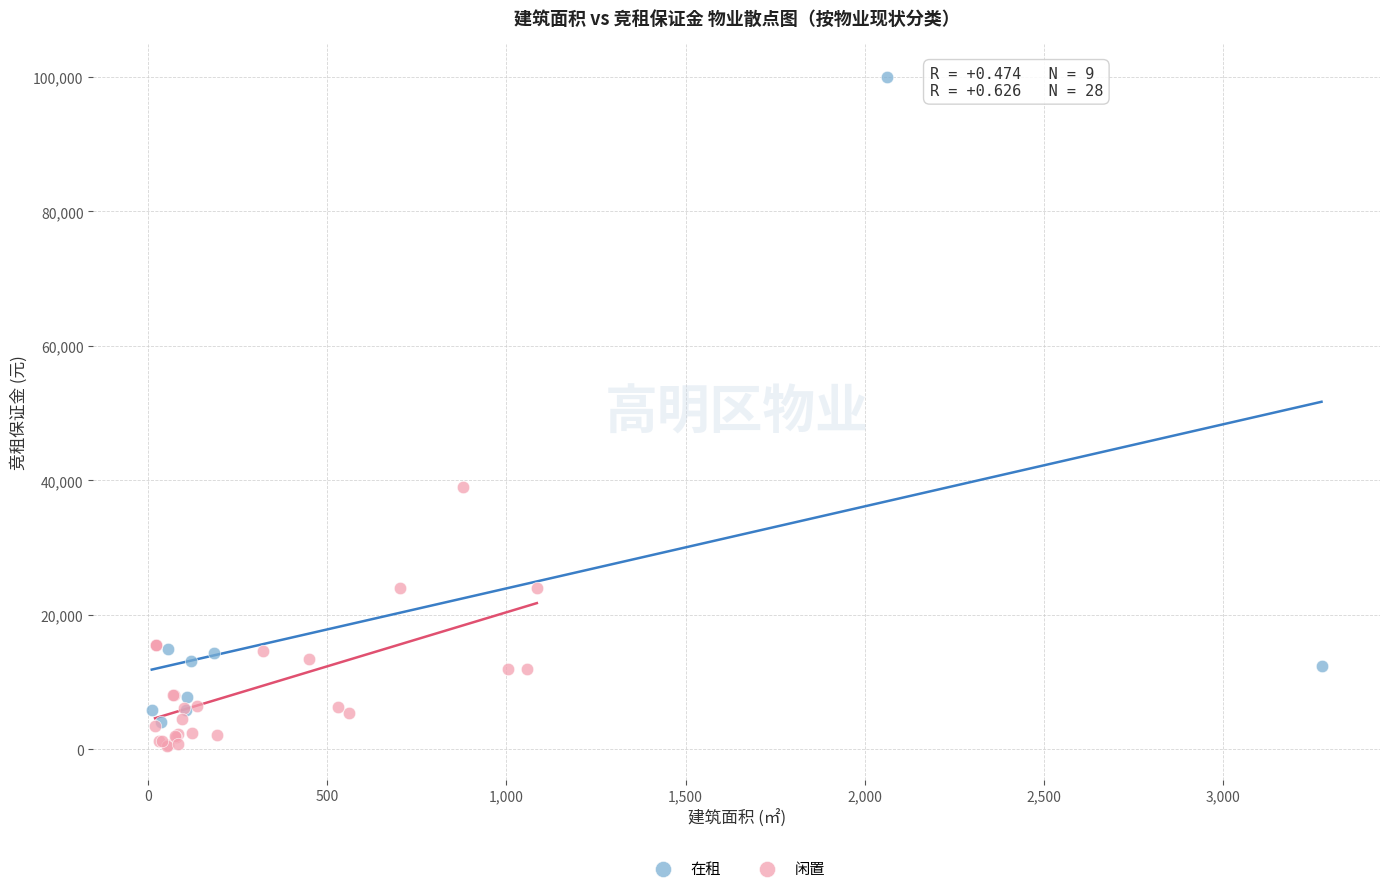

Which series contains the highest Y value?

在租